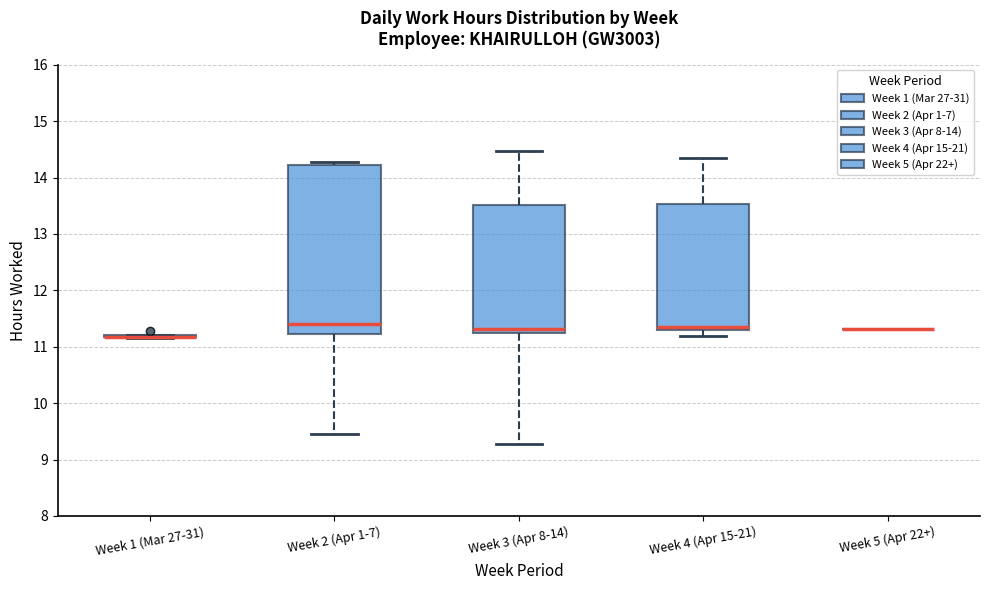

Reading left to right, transcribe this box plot: for each box, give where its median line is, the range the box spans, and where its two whiskers end, as read against the y-axis. The values are not printed on the chart, so give them approximately, as read against the axis.

Week 1 (Mar 27-31): box collapsed to a line at 11.2, whiskers 11.2 to 11.2
Week 2 (Apr 1-7): median 11.4, box 11.2 to 14.2, whiskers 9.5 to 14.3
Week 3 (Apr 8-14): median 11.3 (just above the box's lower edge), box 11.3 to 13.5, whiskers 9.3 to 14.5
Week 4 (Apr 15-21): median 11.4, box 11.3 to 13.5, whiskers 11.2 to 14.4
Week 5 (Apr 22+): box collapsed to a line at 11.3, whiskers 11.3 to 11.3